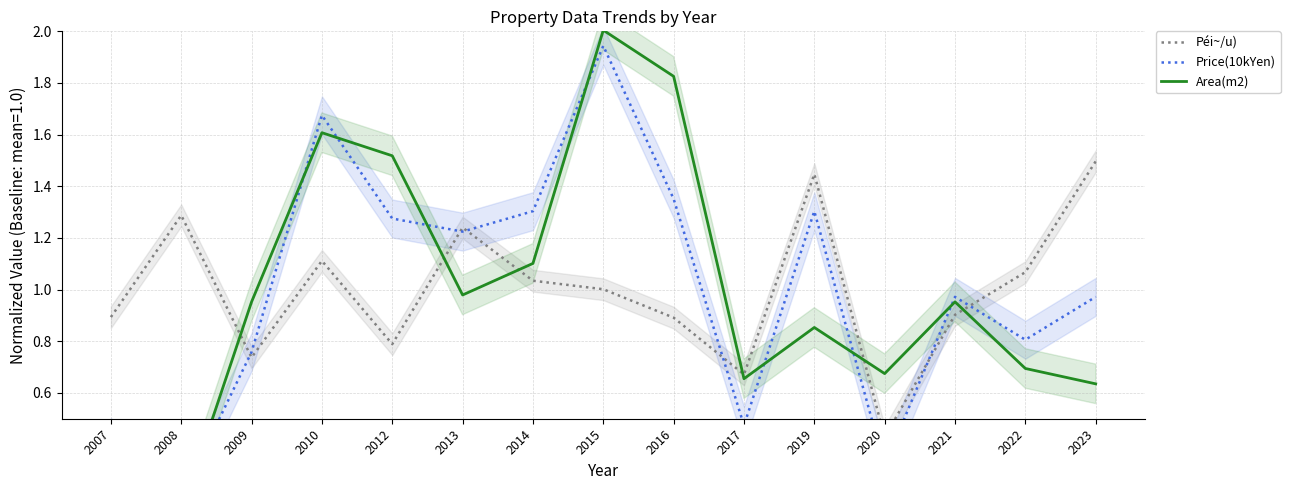

Which category has the highest value in the Péi~/u) series?

2023